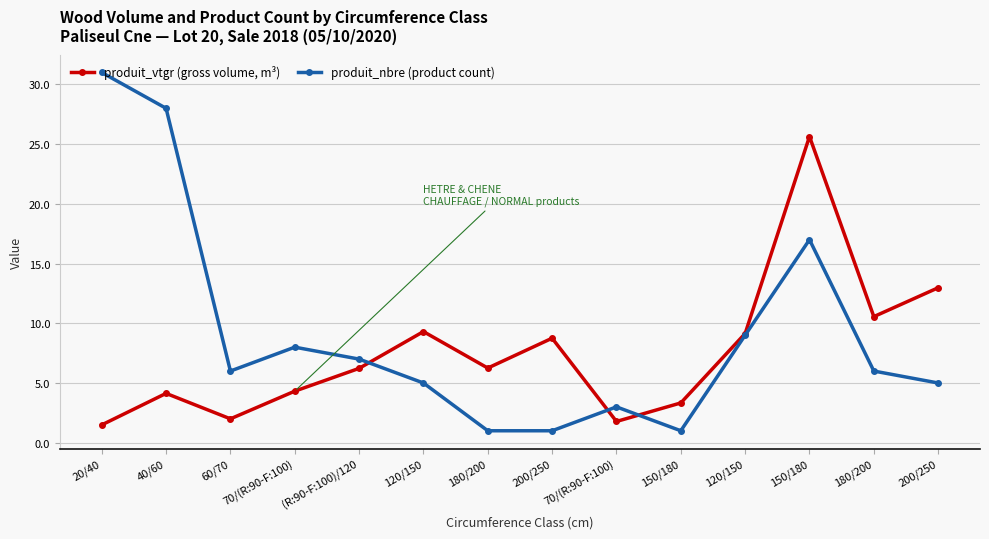

What is the label of the 3rd point from the right?

150/180